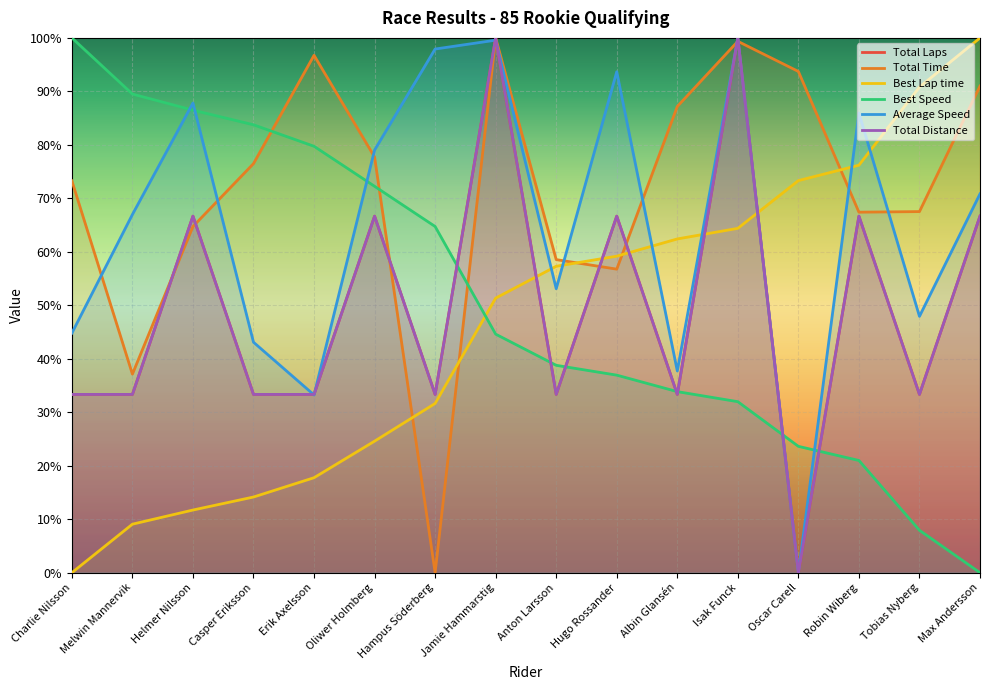

Which has a higher value, Hampus Söderberg or Isak Funck?

Isak Funck